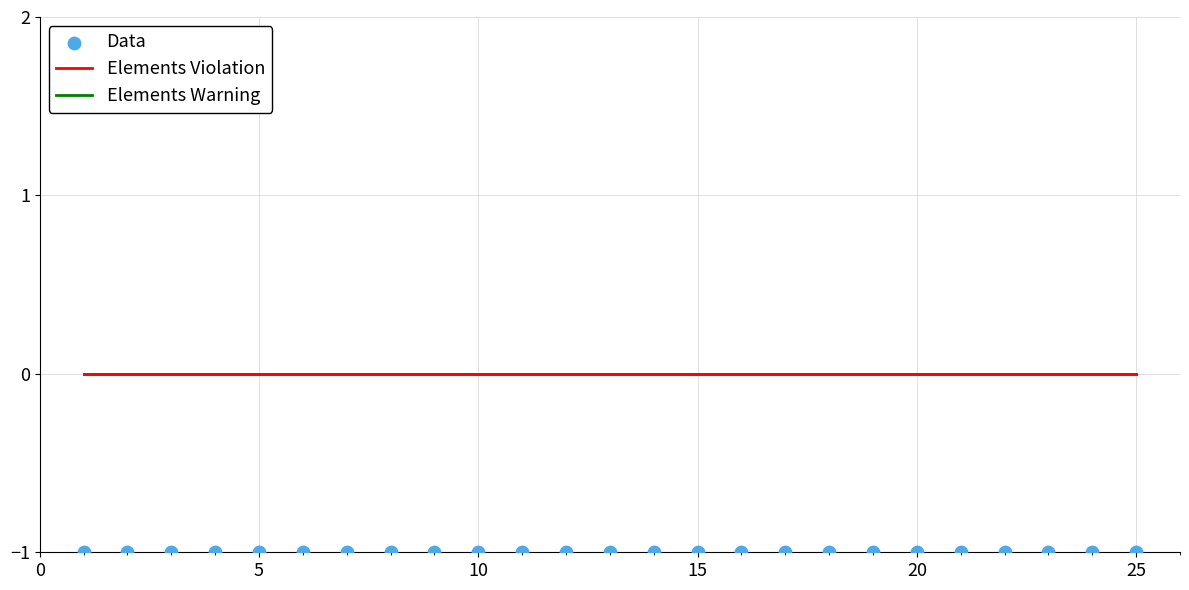

Which series reaches the maximum Y coordinate?

Elements Violation